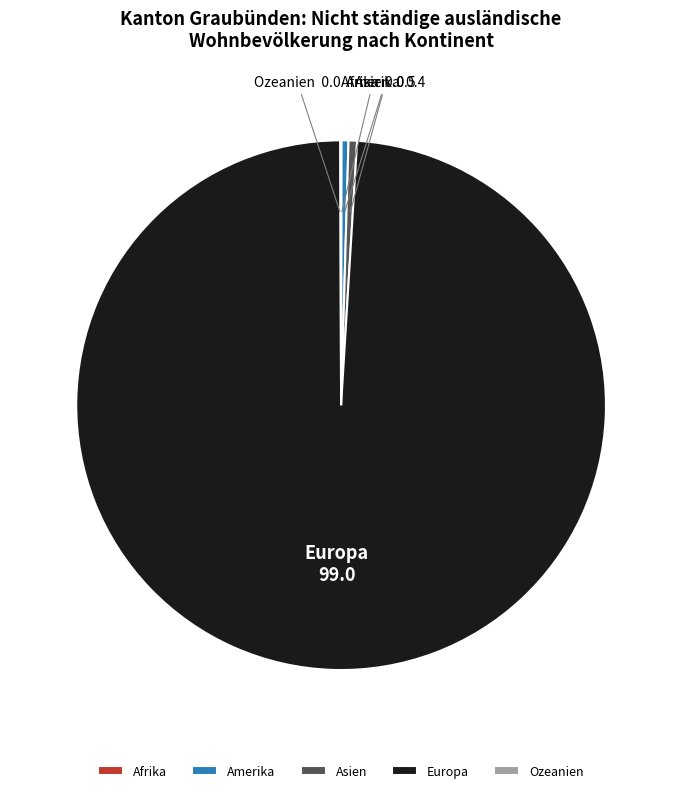

Which slice represents more than half of the pie?

Europa